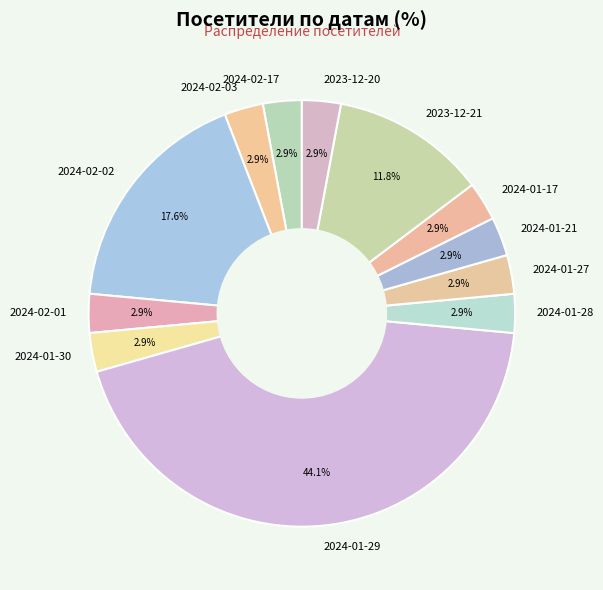

To the nearest percent, what portion does 2024-02-01 represent?

3%